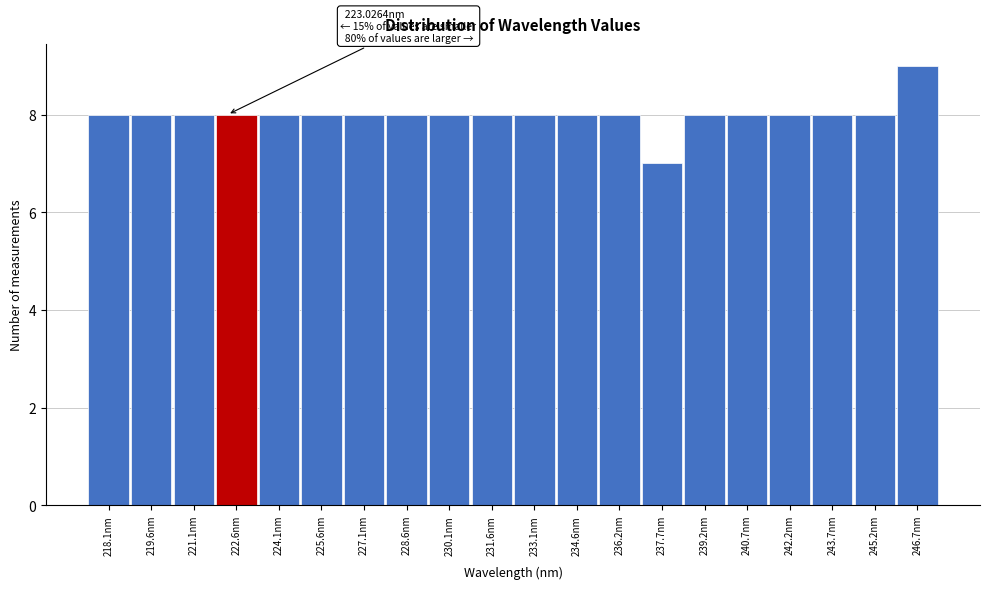

Reading left to right, list all the values displayed in this chart.

218.1nm=8	219.6nm=8	221.1nm=8	222.6nm=8	224.1nm=8	225.6nm=8	227.1nm=8	228.6nm=8	230.1nm=8	231.6nm=8	233.1nm=8	234.6nm=8	236.2nm=8	237.7nm=7	239.2nm=8	240.7nm=8	242.2nm=8	243.7nm=8	245.2nm=8	246.7nm=9